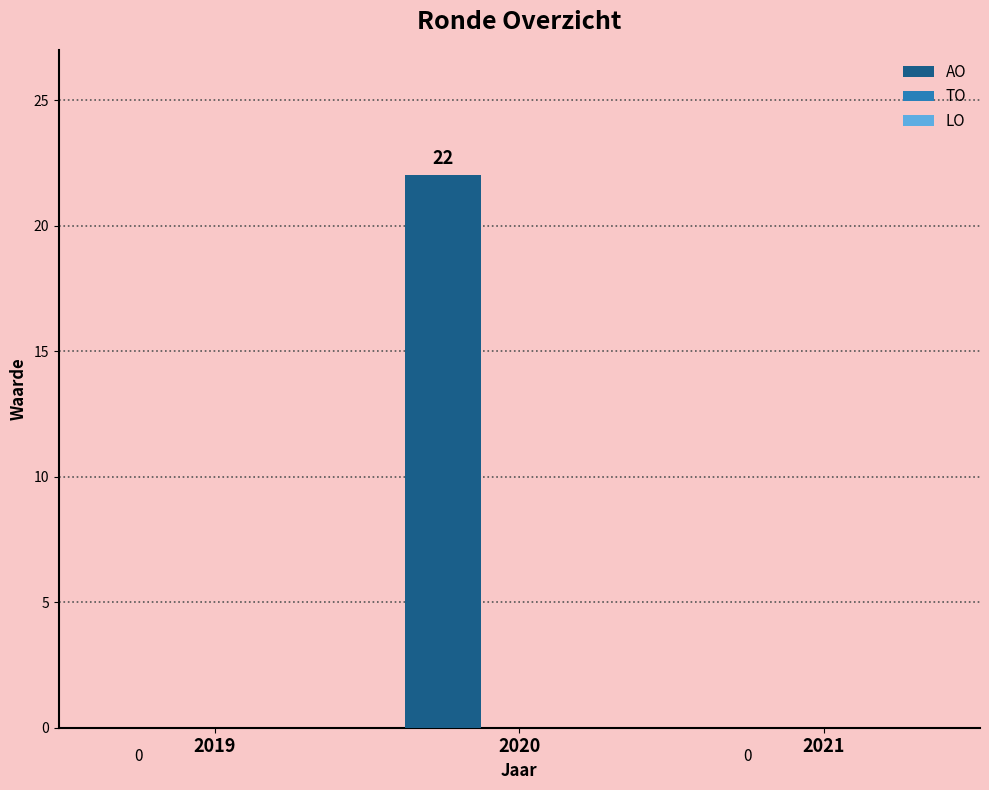

Does the chart contain stacked bars?

No